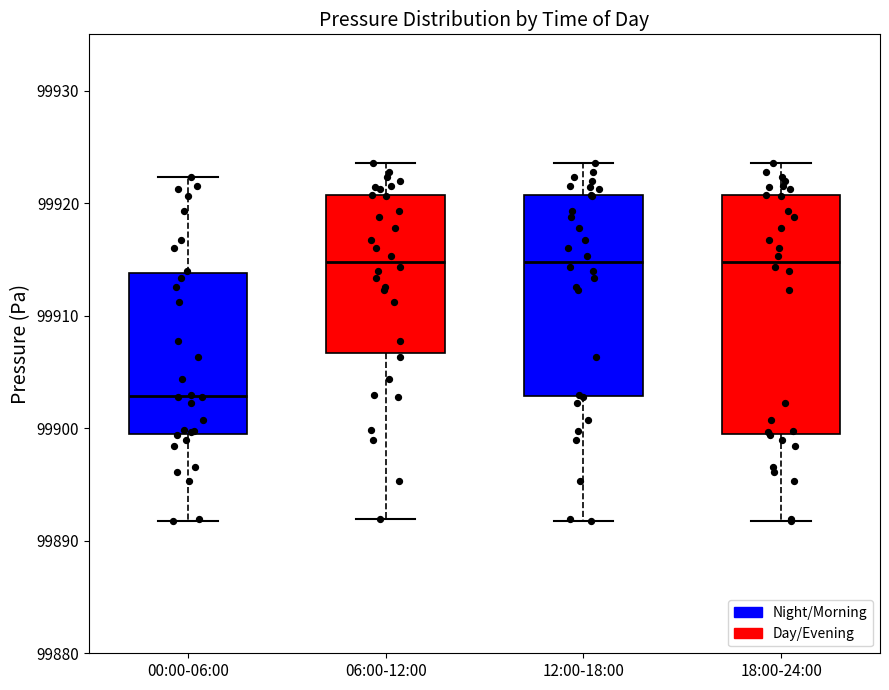

Which box's median line is the lowest?

00:00-06:00